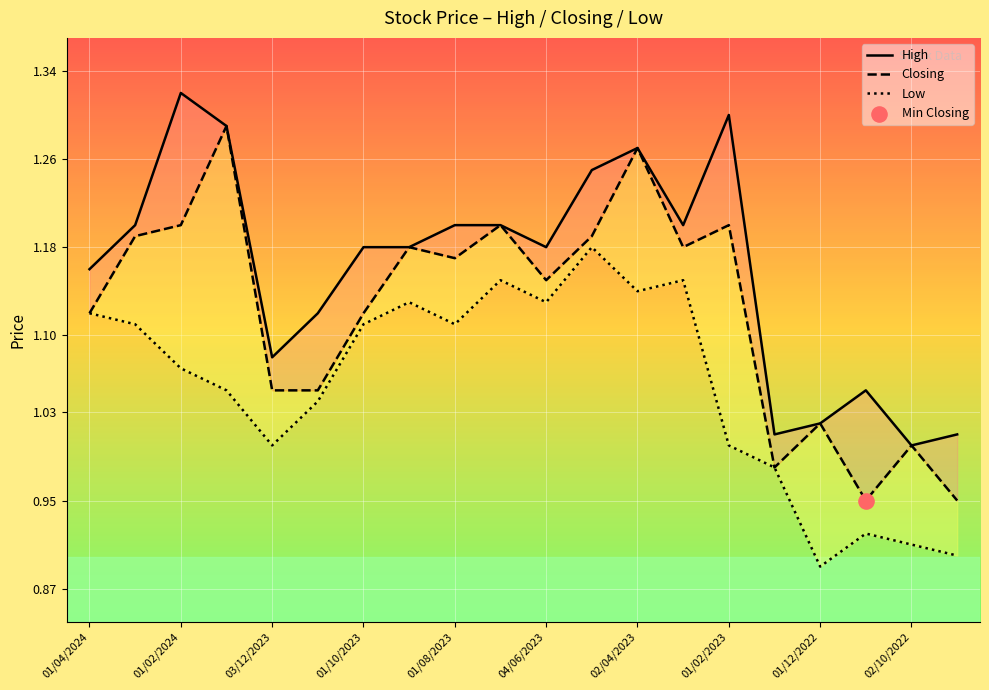

What are all the series names shown in the legend?

High, Closing, Low